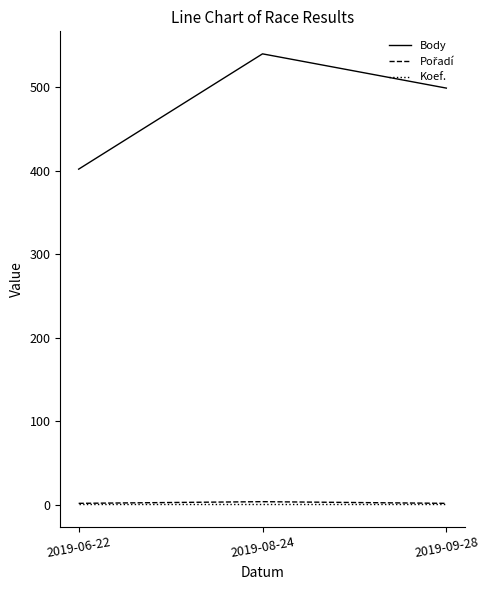

Which series has the largest range (max minus min)?

Body